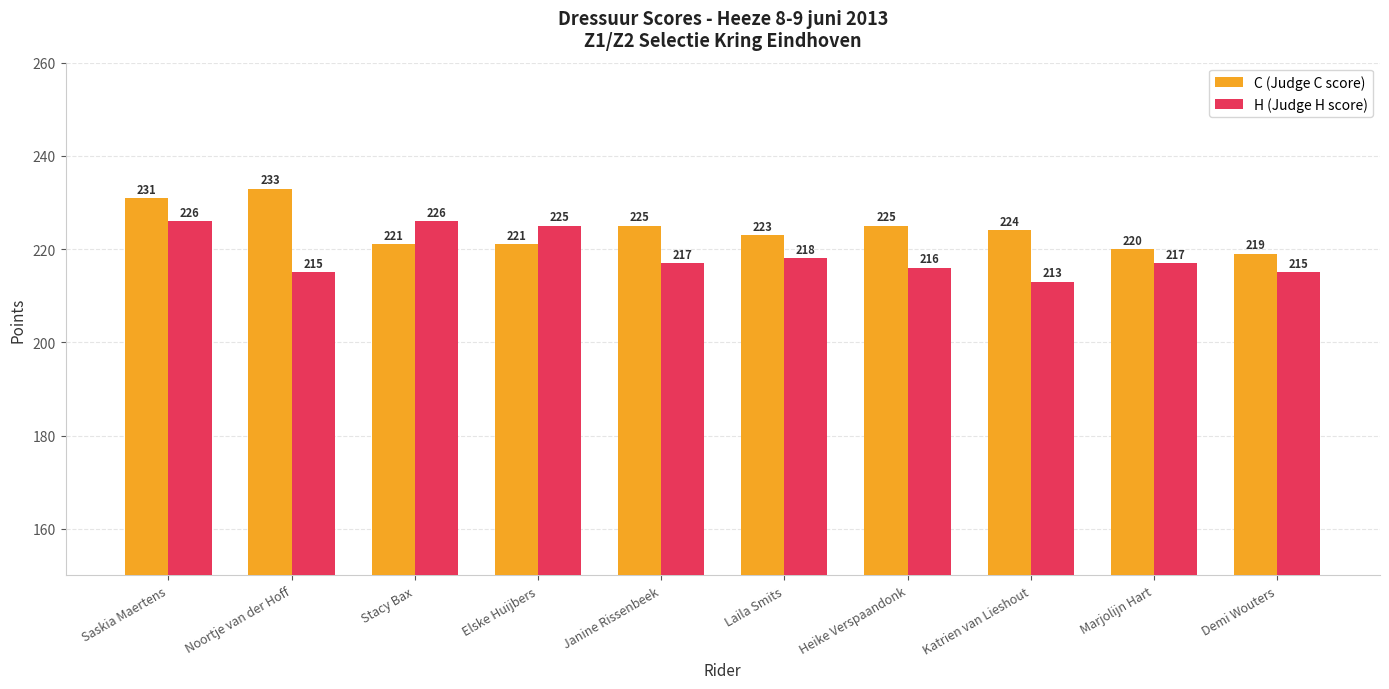

Rank the series at Heike Verspaandonk from highest to lowest value.

C (Judge C score), H (Judge H score)